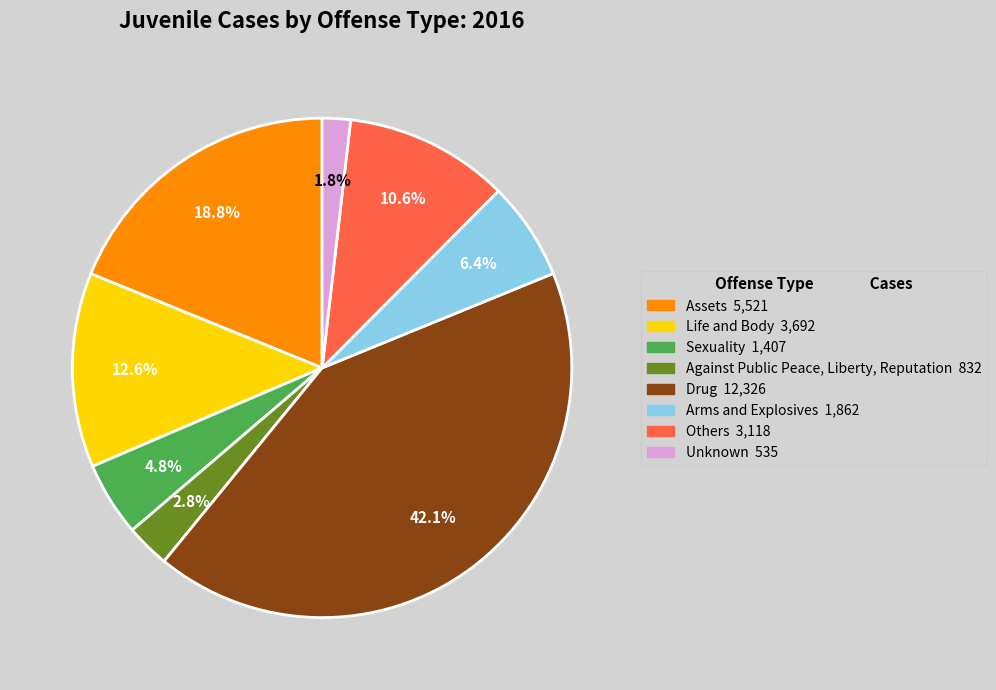

Which category has the biggest portion of the pie?

Drug